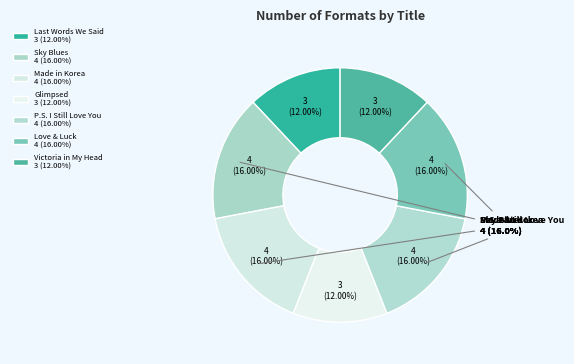

To the nearest percent, what portion does Made in Korea represent?

16%